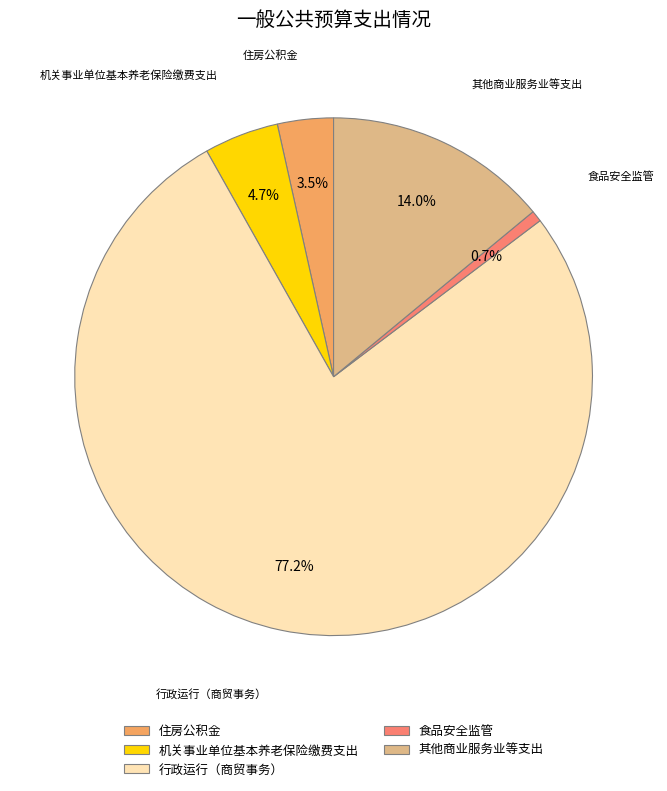

Which category has the smallest portion of the pie?

食品安全监管